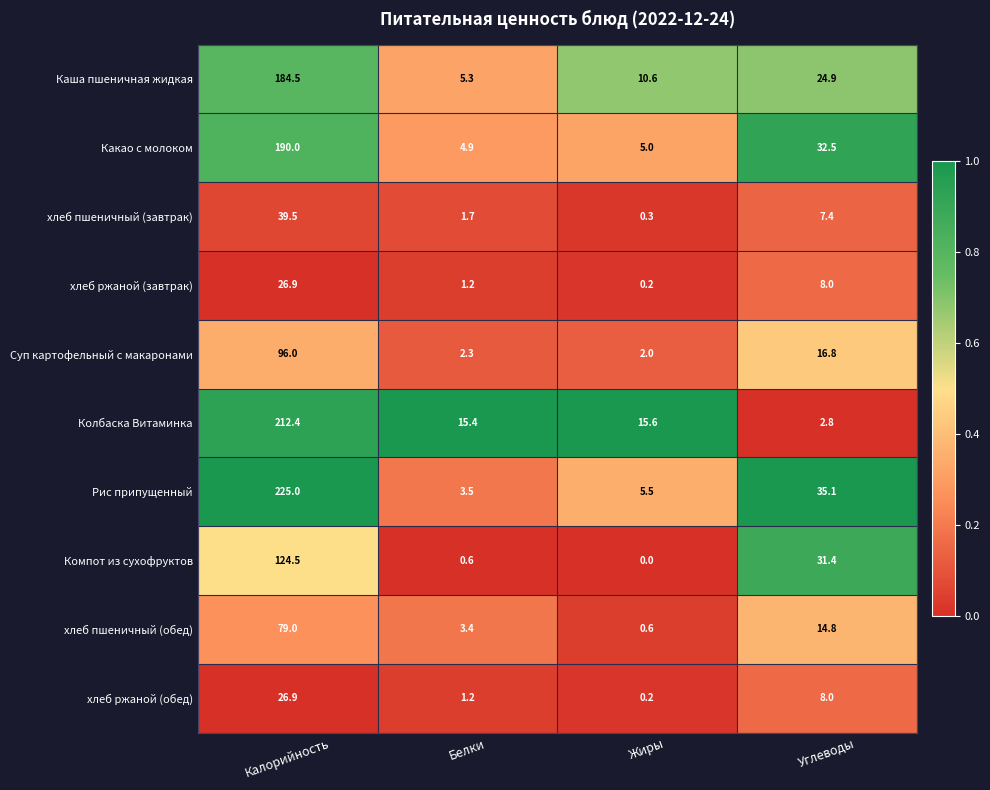

Which series changed the most between Жиры and Углеводы?

Компот из сухофруктов